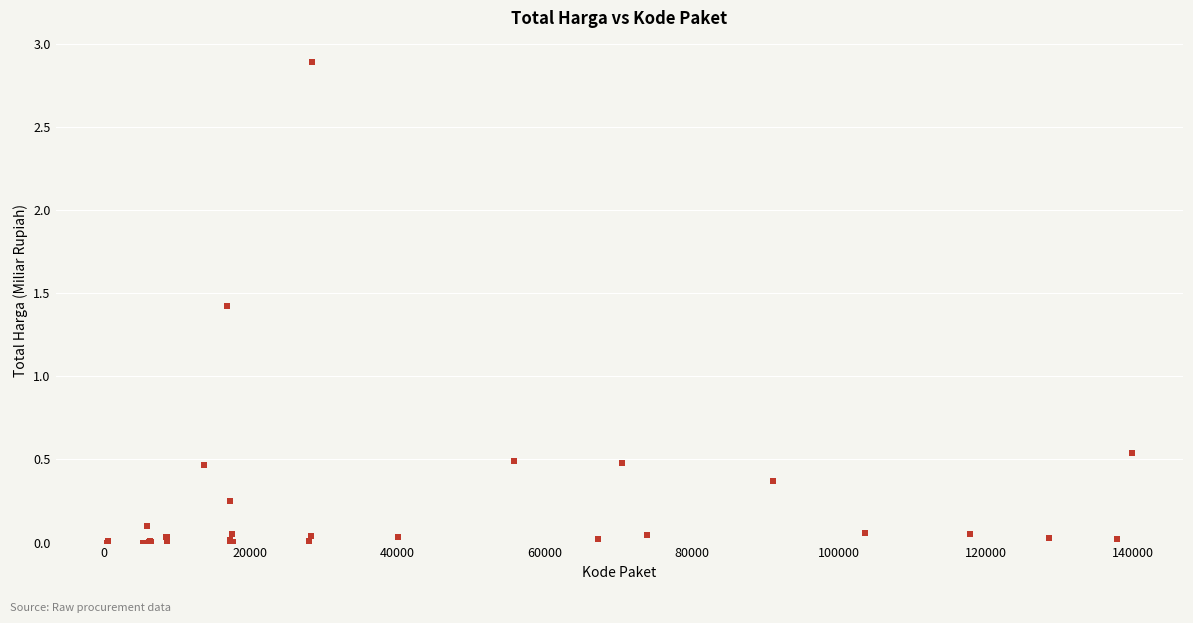

What Y value in the scatter plot is closest to 1?

1.4